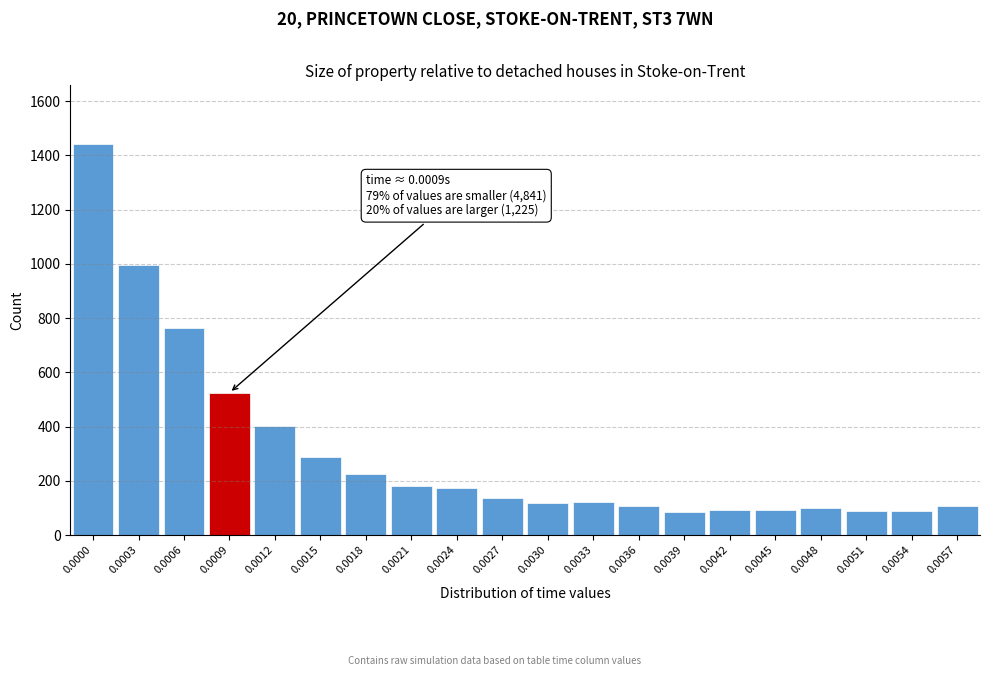

The chart shows a value of 564 at 0.0000. True or false?

False